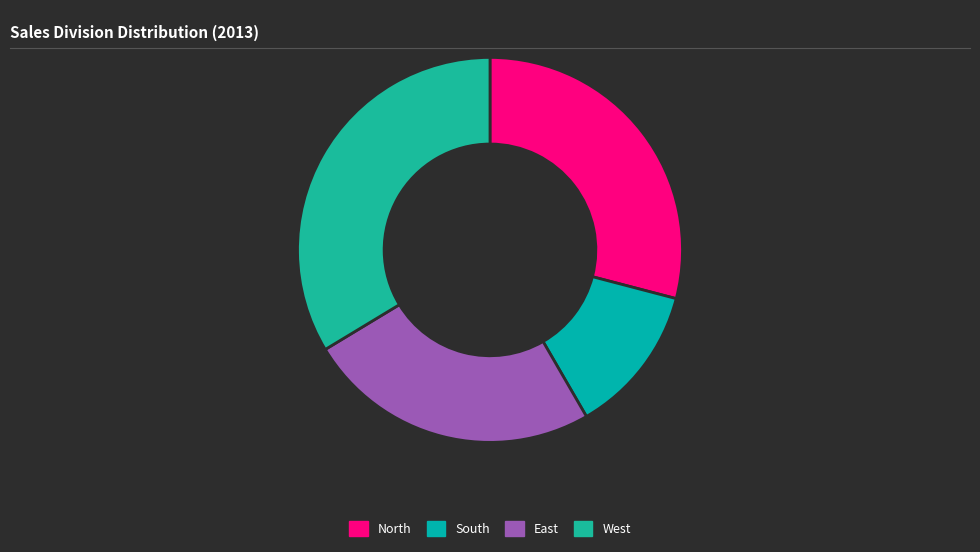

Does any single category account for the majority?

No